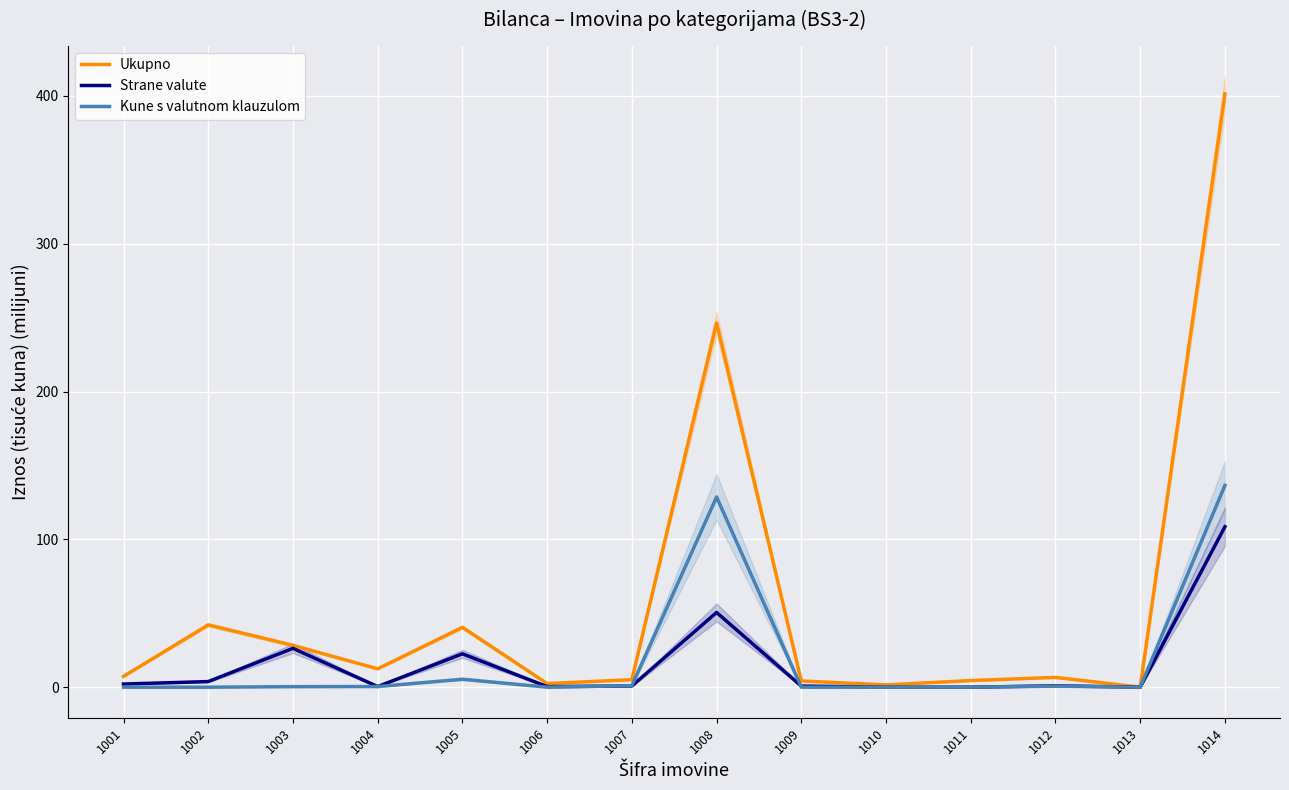

At which category does the chart reach its minimum across all series?

1013